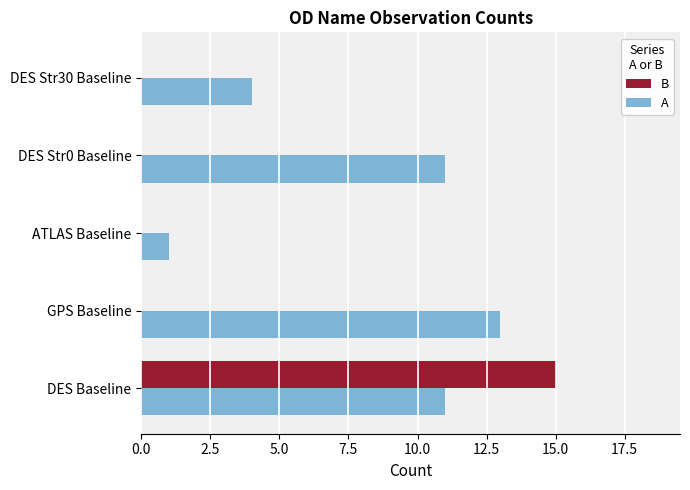

What are all the series names shown in the legend?

B, A